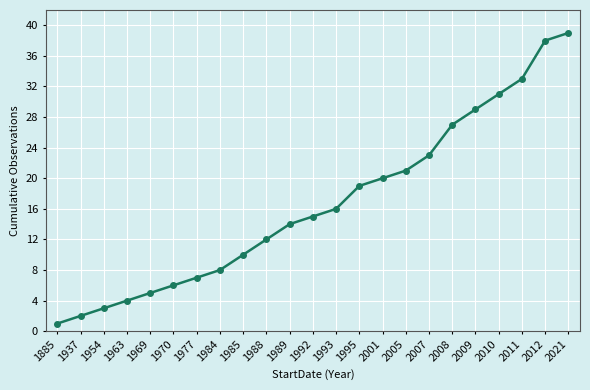

How many lines are shown in the chart?

1